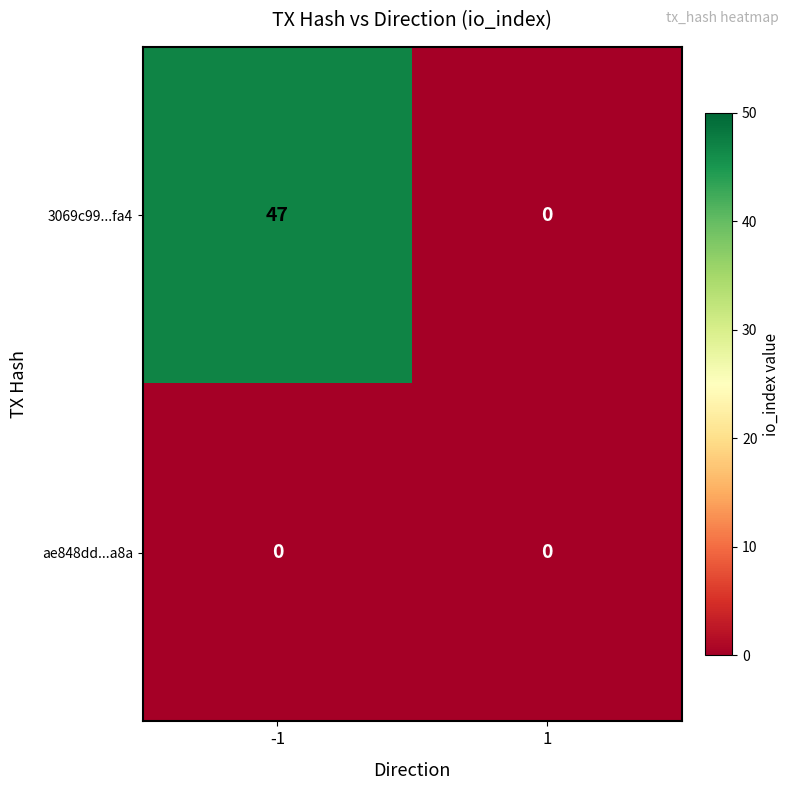

Which series has the largest range (max minus min)?

3069c99...fa4